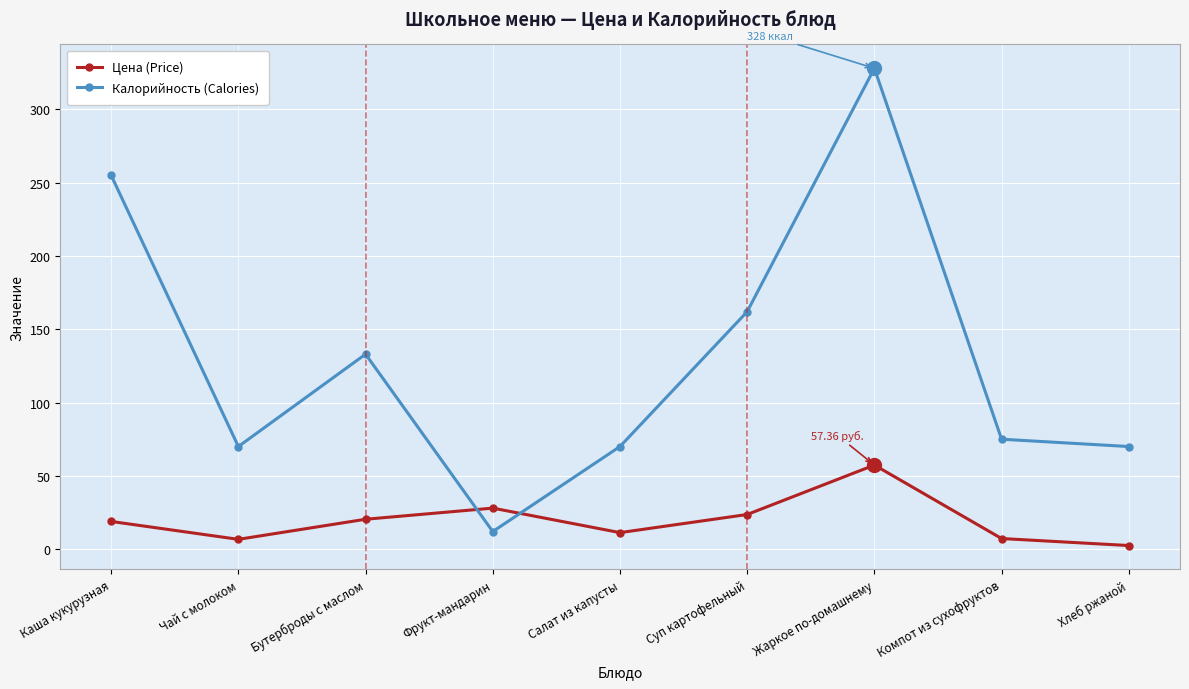

What is the difference between the maximum and minimum values in the Цена (Price) series?

54.9